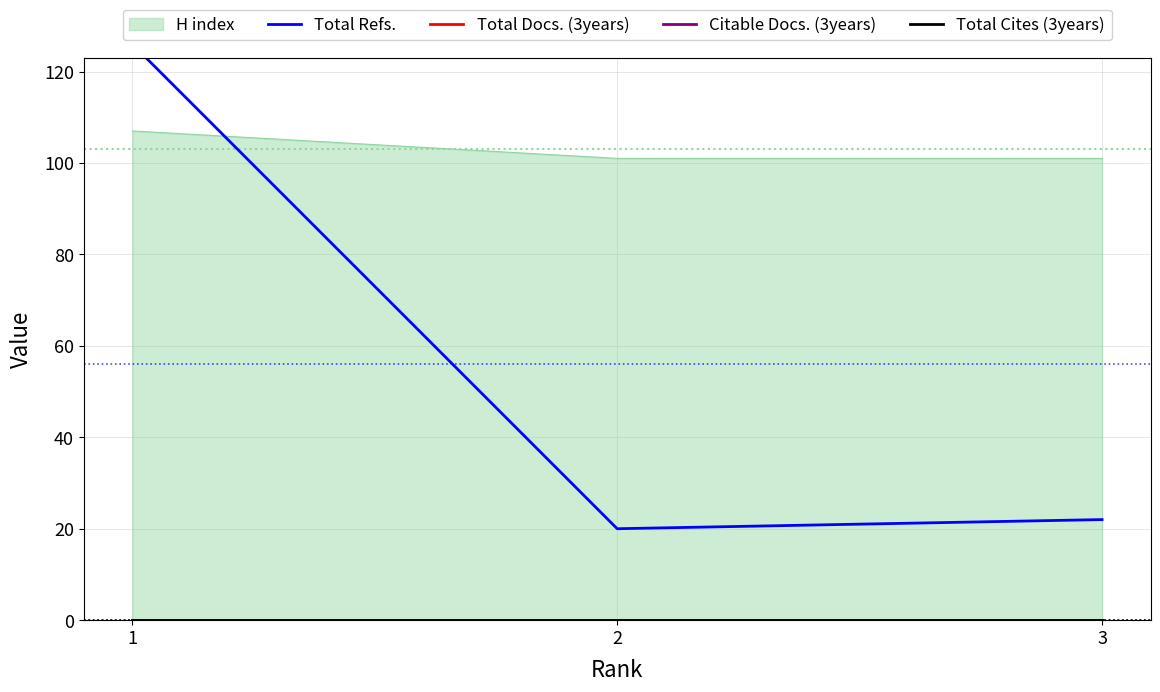

Which has a higher value, 3 or 1?

1